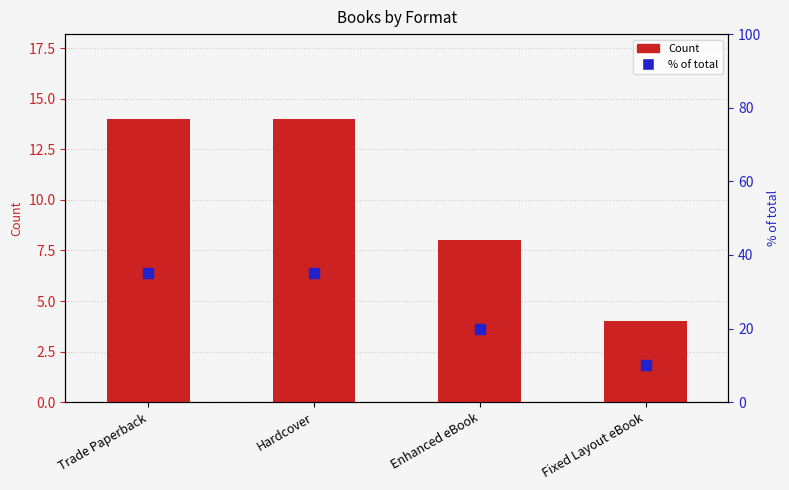

Which series has the largest total across all categories?

% of total